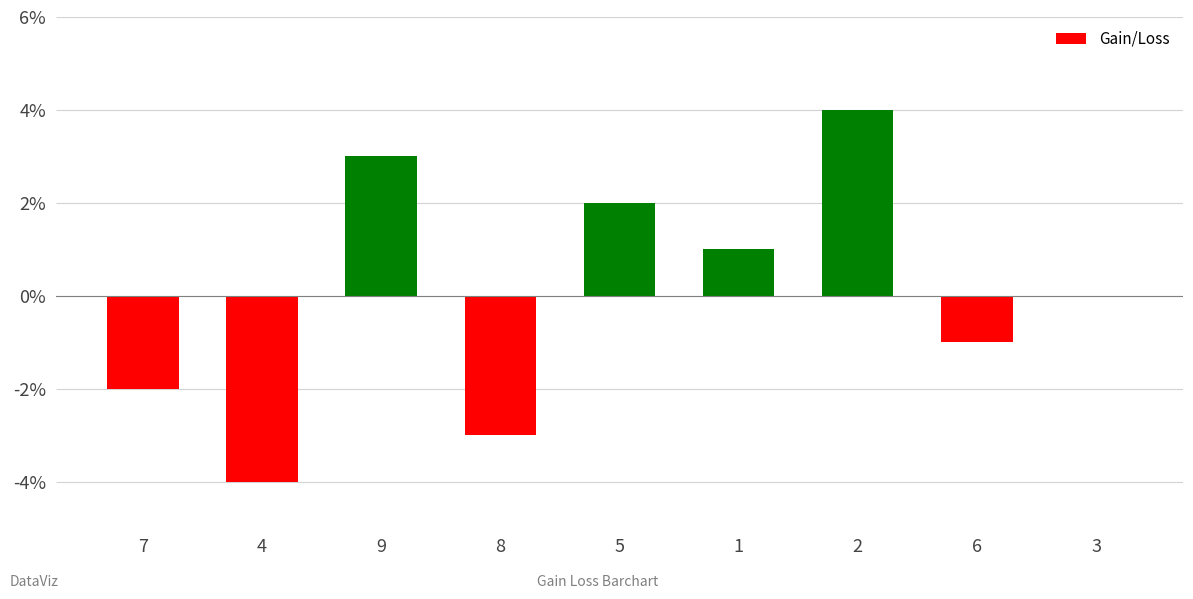

What is the sum of the values at 1 and 5?

3